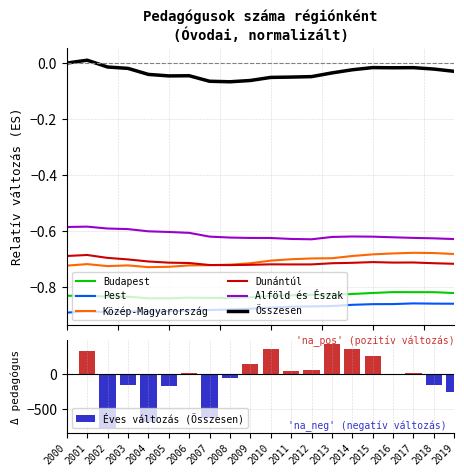

What is the total value across all series at 2001?

-3.7